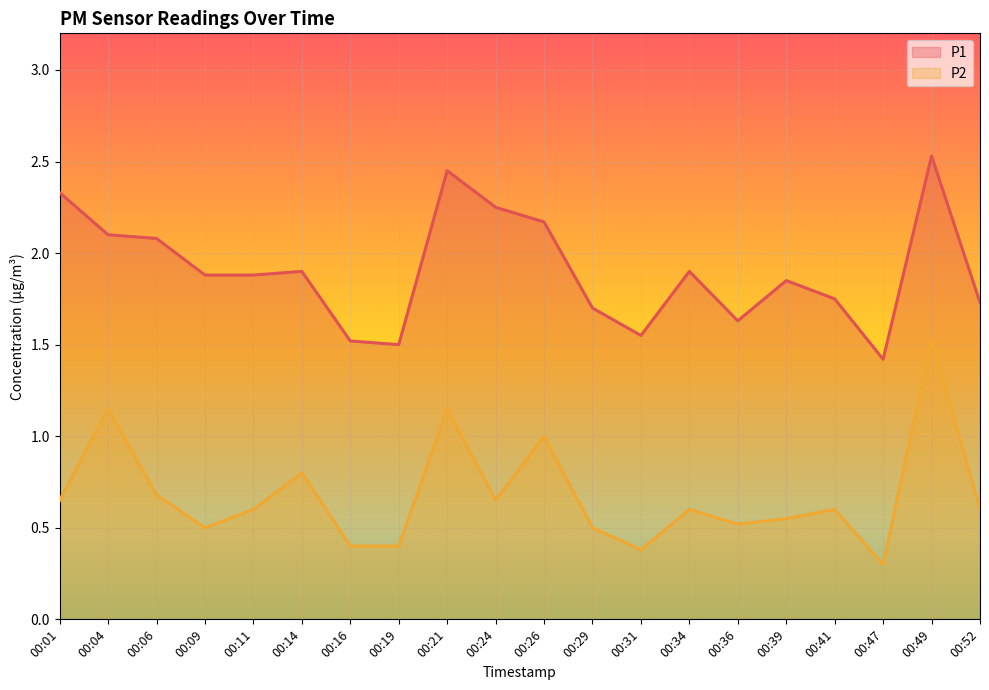

What is the total value across all series at 00:21?

3.6